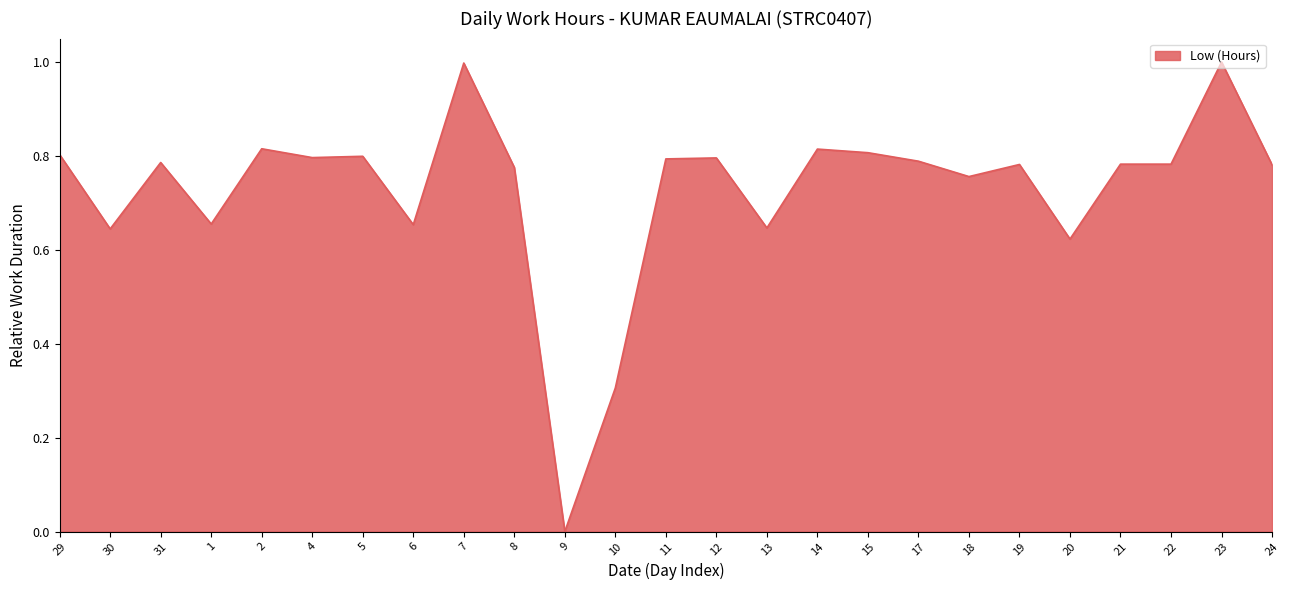

Which has a higher value, 22 or 14?

14